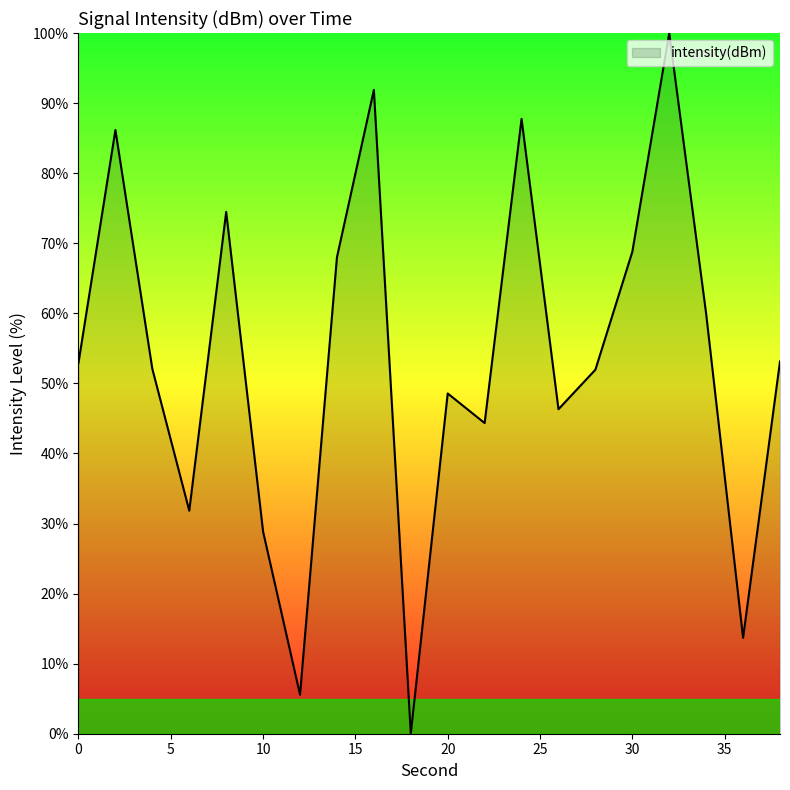

How many lines are shown in the chart?

1